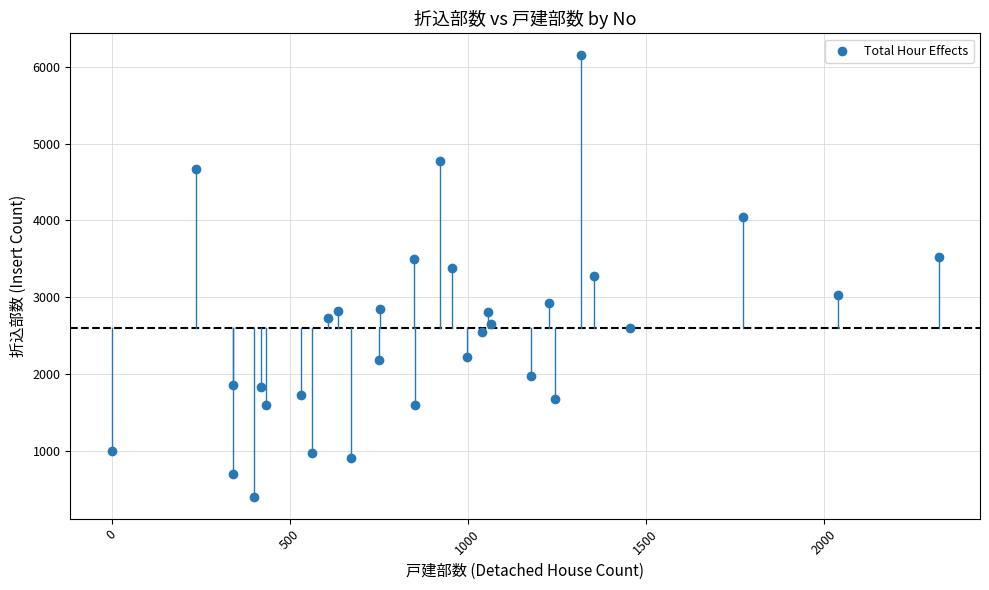

What is the range of X values (max minus min)?

2323